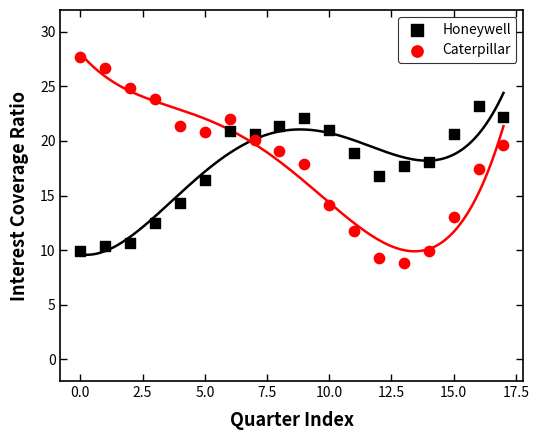

Which series has the largest Y range (max minus min)?

Caterpillar